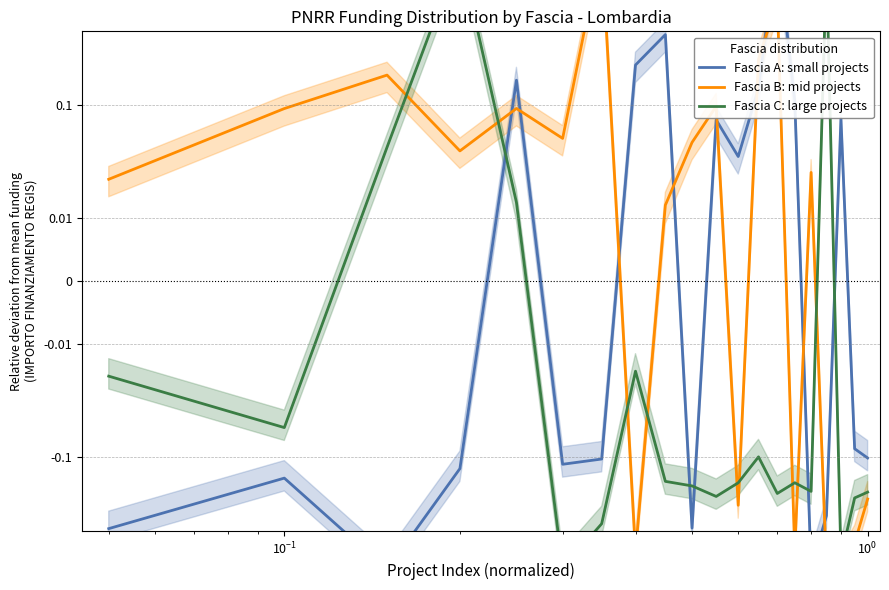

What are all the series names shown in the legend?

Fascia A: small projects, Fascia B: mid projects, Fascia C: large projects